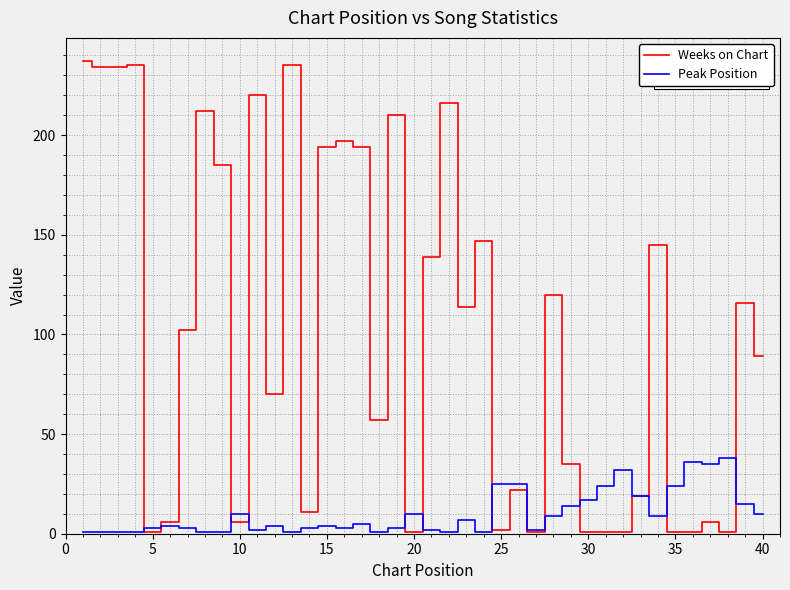

What is the greatest value displayed?

237